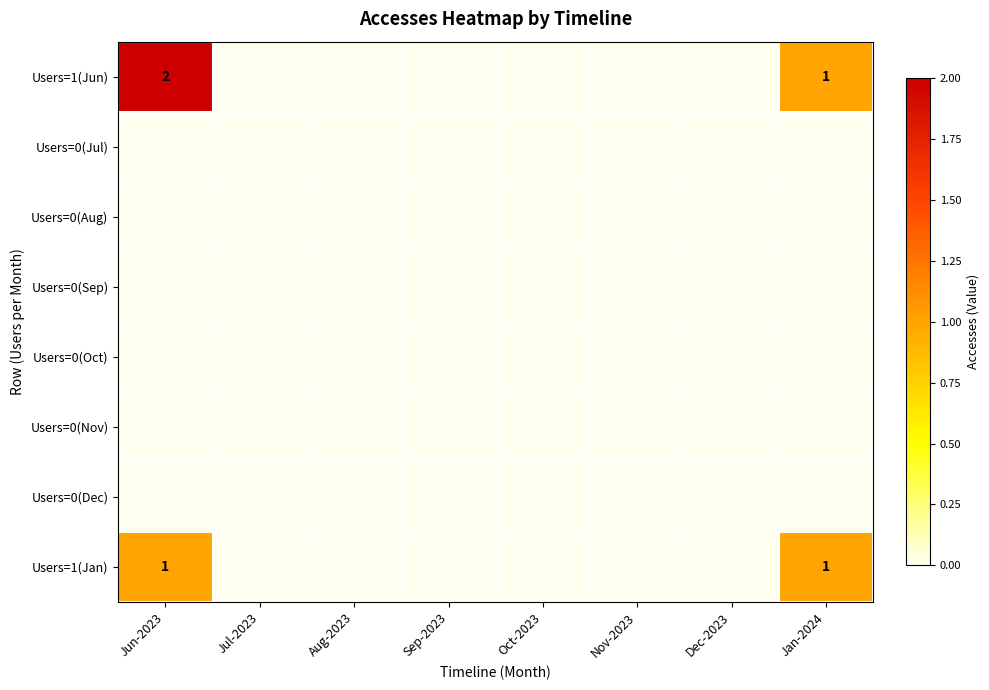

True or false: Users=1(Jun) has a value of 0 at Jun-2023.

False